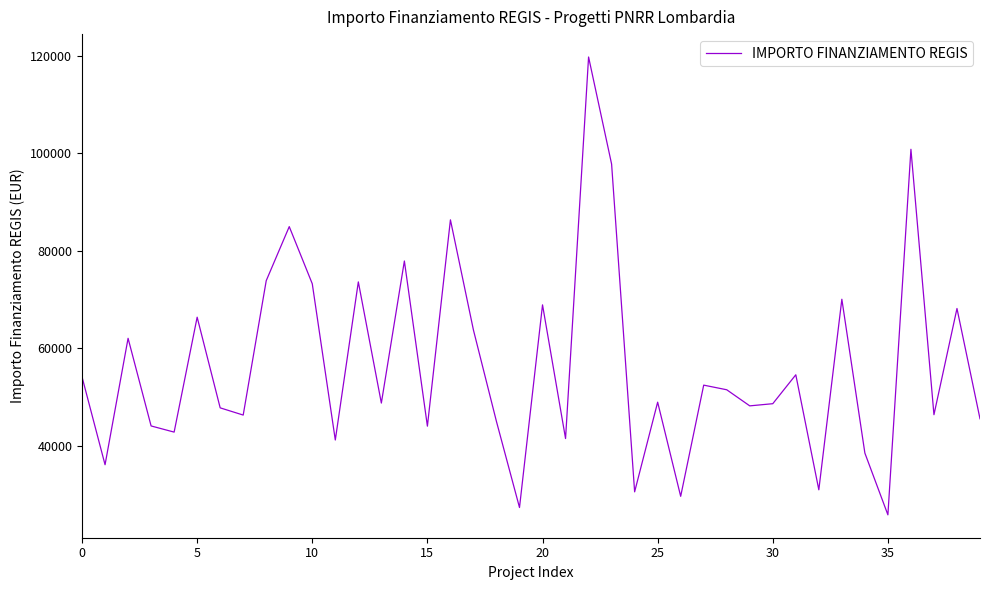

What is the minimum value shown in the chart?

25842.4